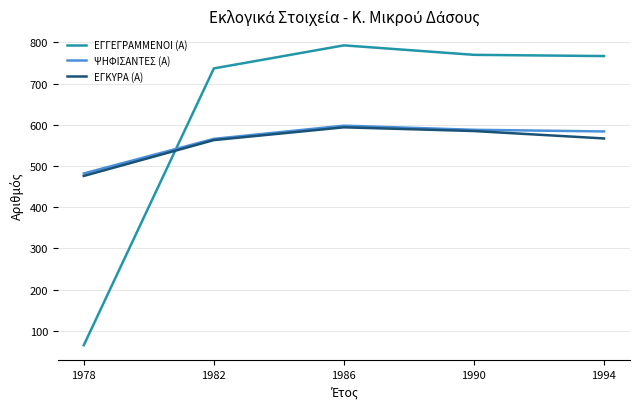

Which series has the largest range (max minus min)?

ΕΓΓΕΓΡΑΜΜΕΝΟΙ (Α)